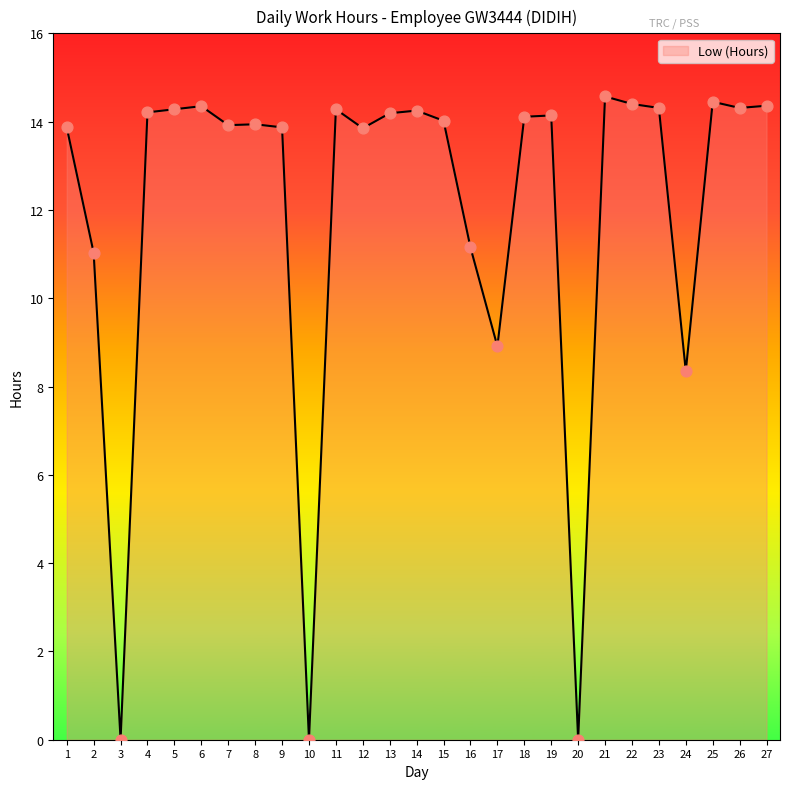

What is the change in value from 19 to 20?

-14.1